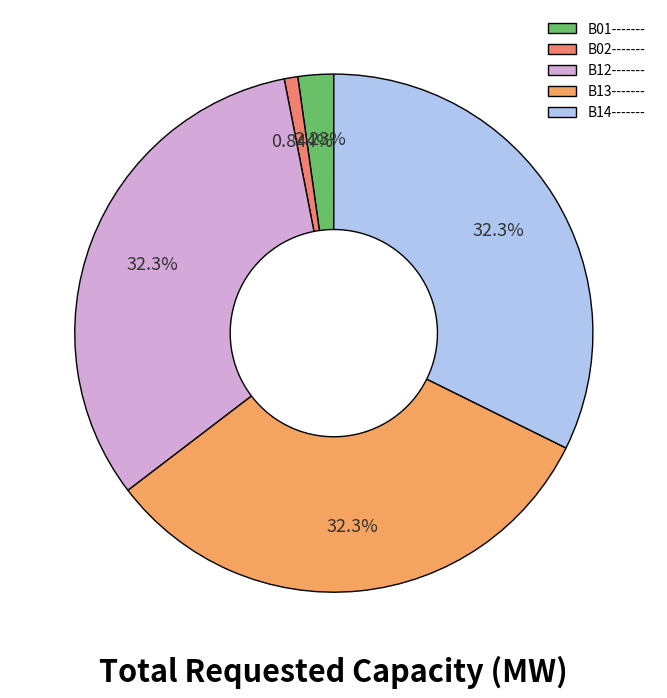

To the nearest percent, what percentage of the pie is B12-------?

32%